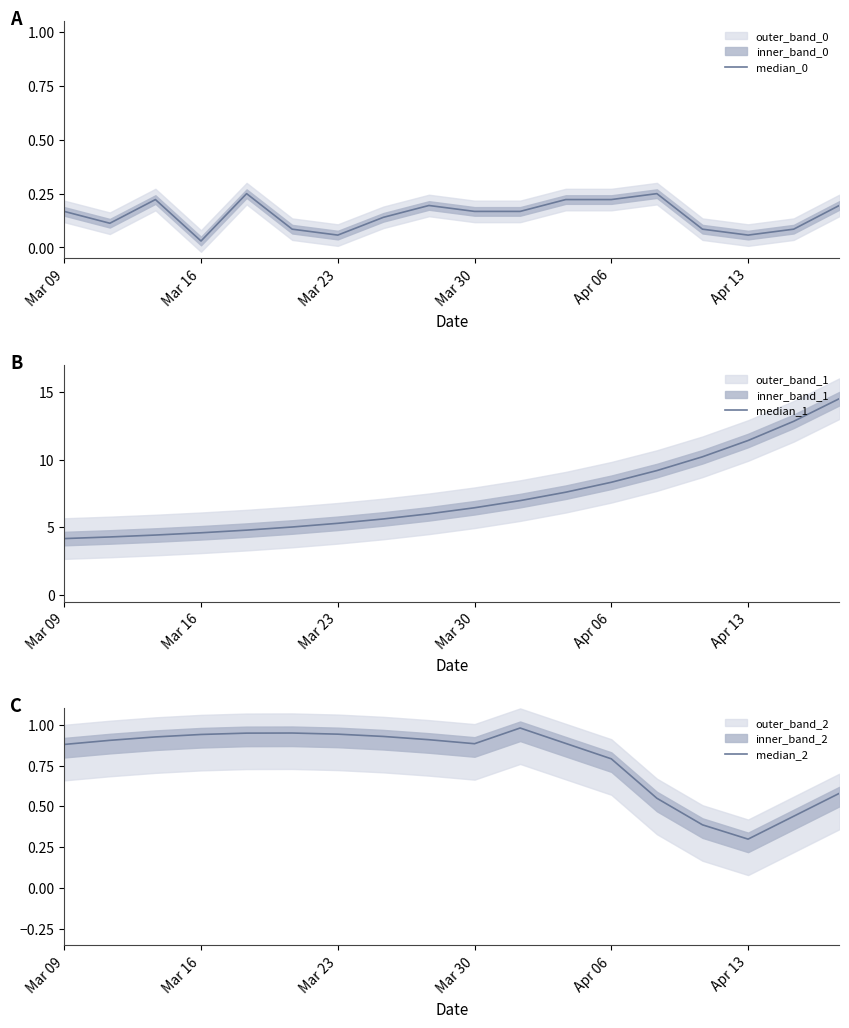

How many lines are shown in the chart?

3